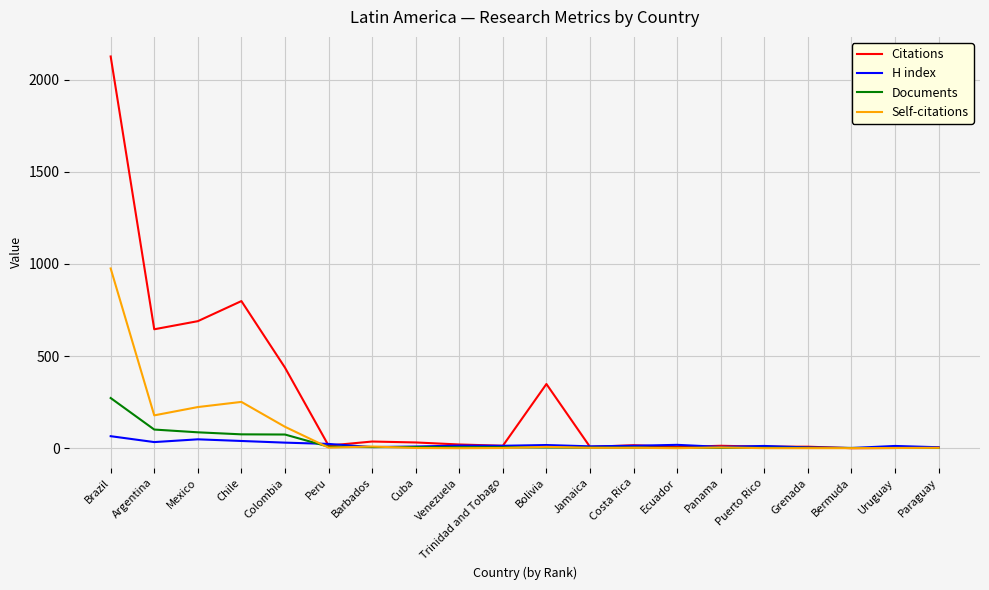

At which category is the sum across all series the highest?

Brazil